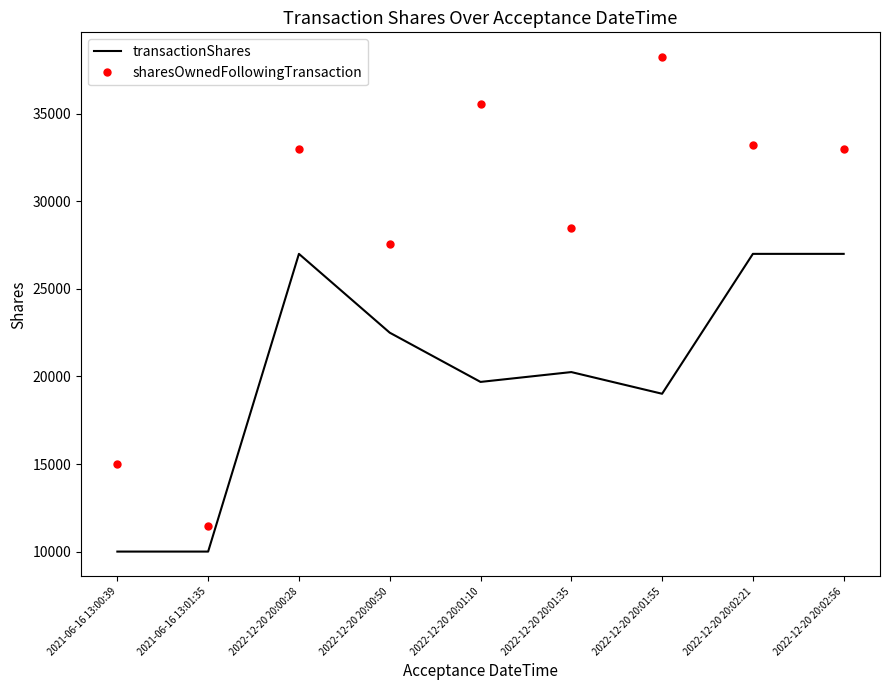

What is the maximum value shown in the chart?

38238